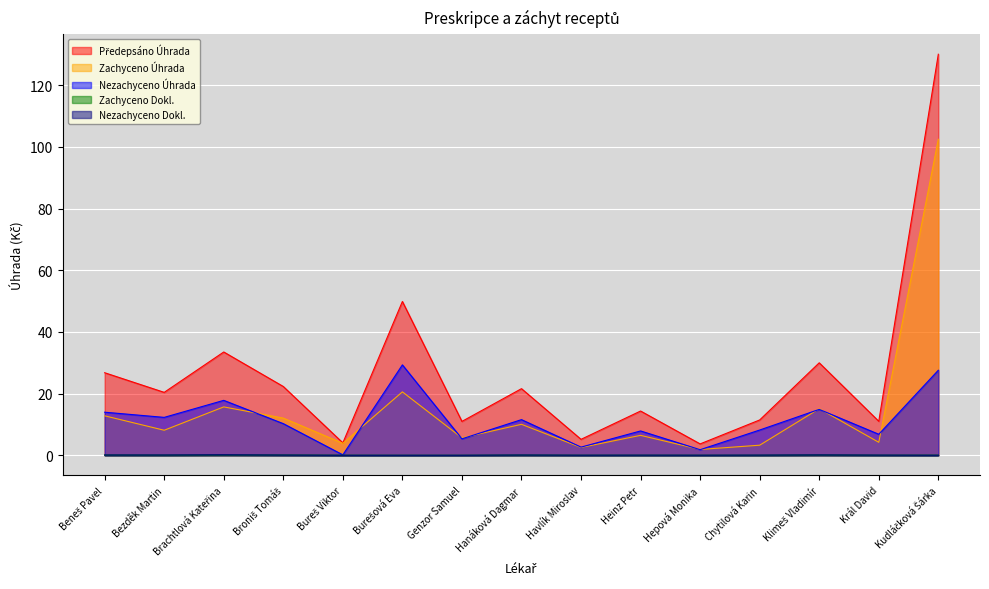

Is it true that Zachyceno Úhrada equals 5.7 at Genzor Samuel?

True